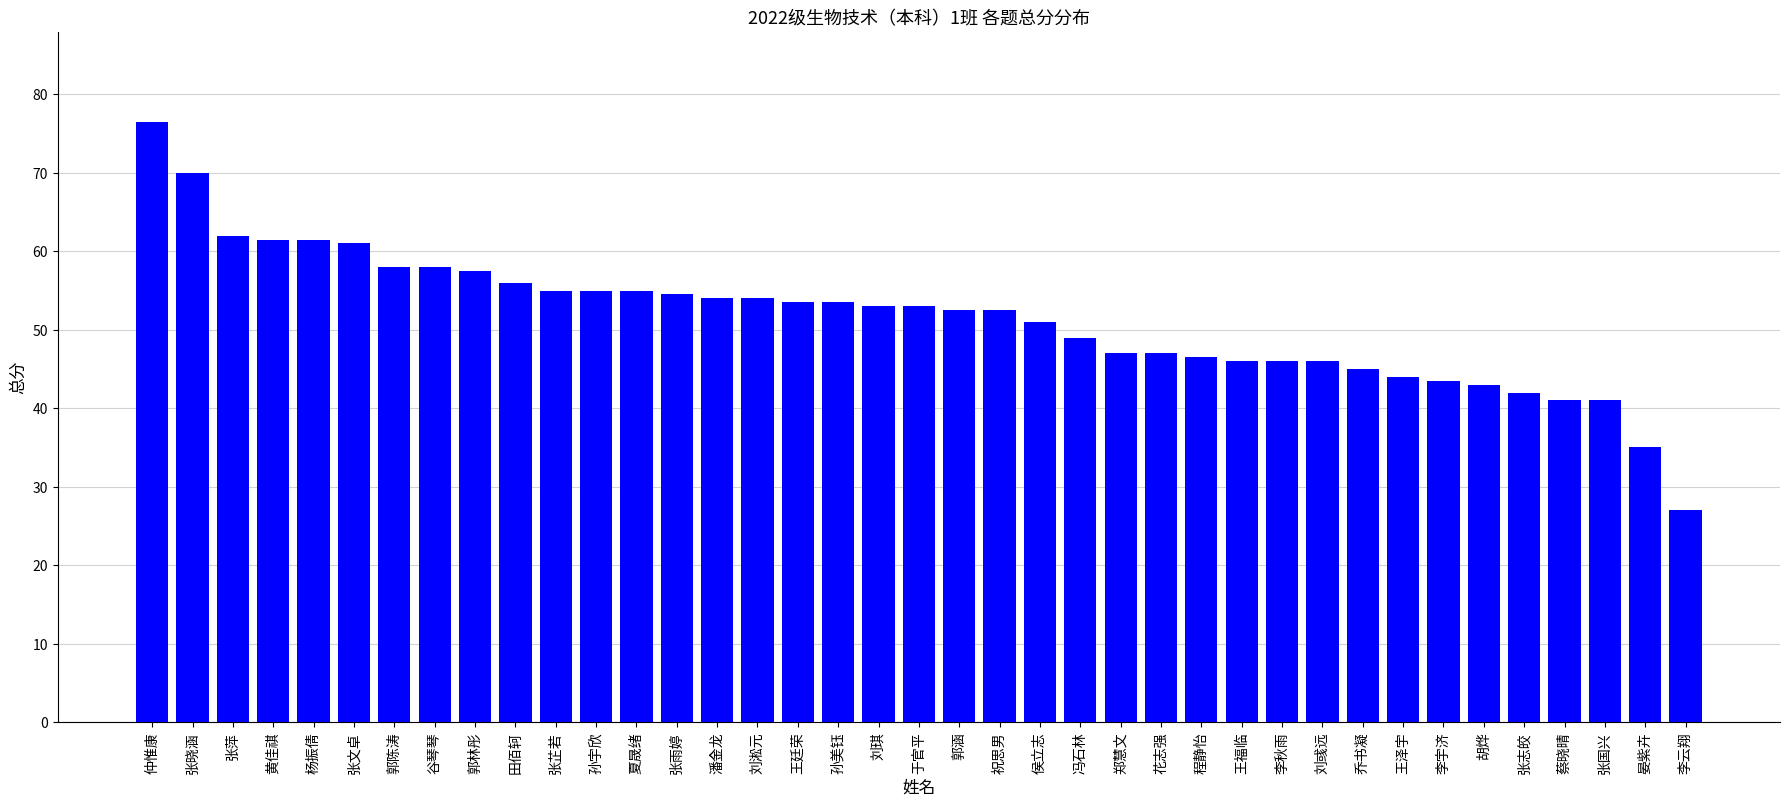

What is the average value?

51.5